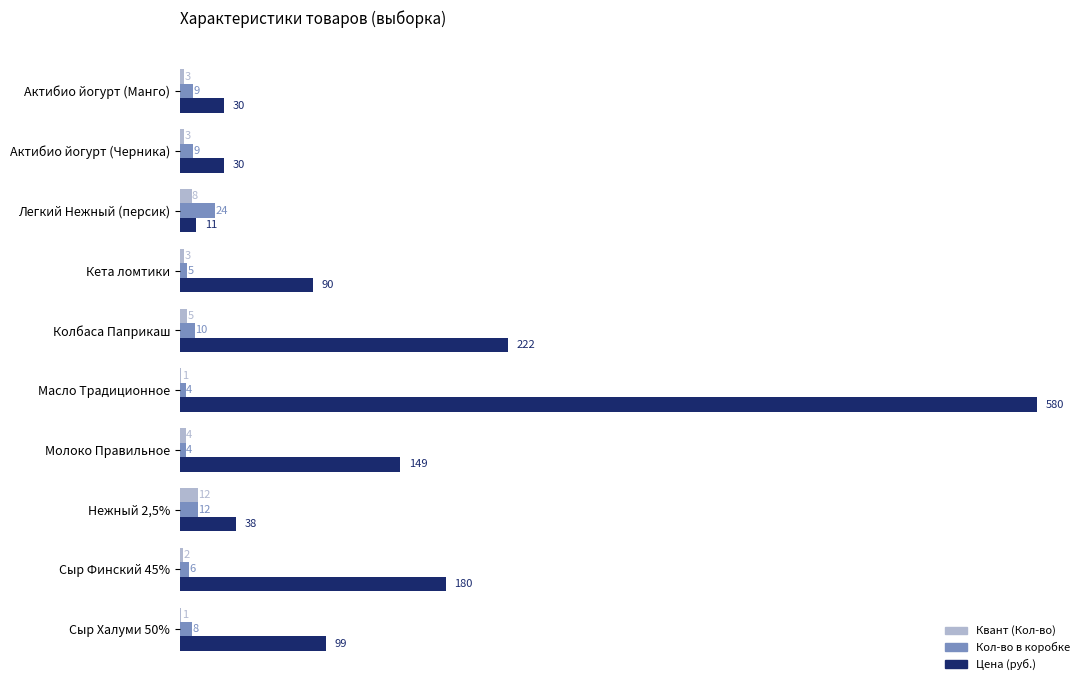

At which category is the sum across all series the highest?

Масло Традиционное